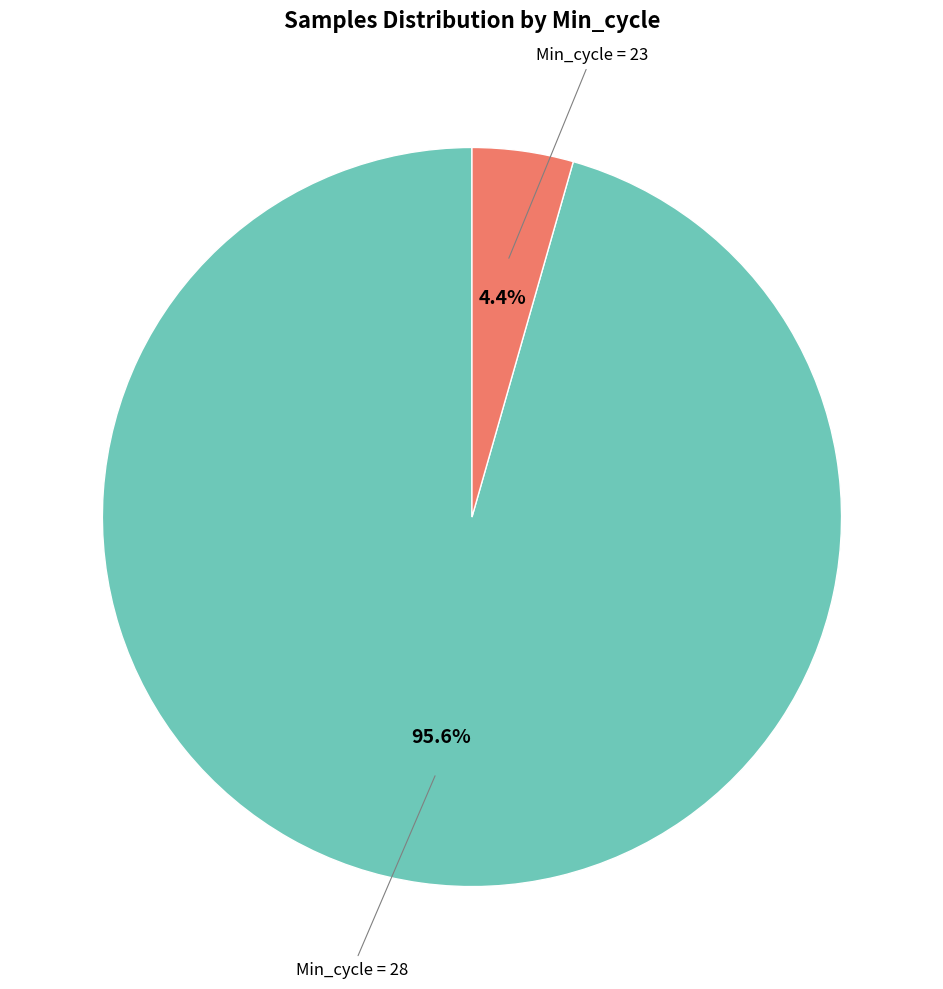

Is there any slice that represents more than half of the pie?

Yes